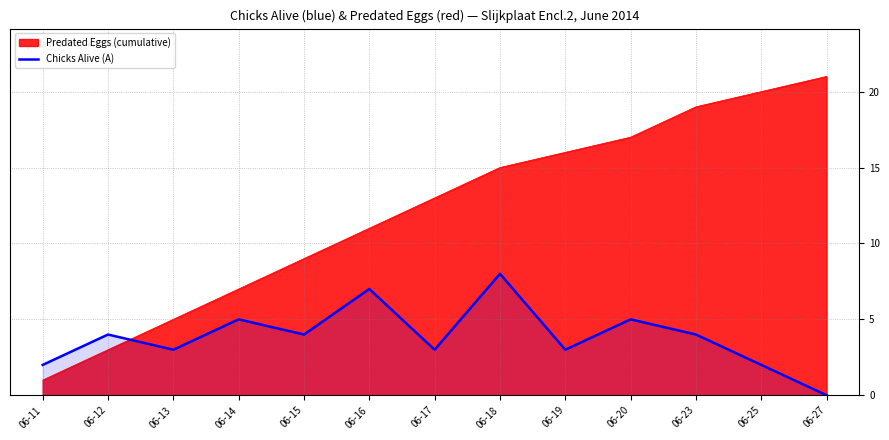

Reading left to right, transcribe all the data shown in this chart.

2	4	3	5	4	7	3	8	3	5	4	2	0